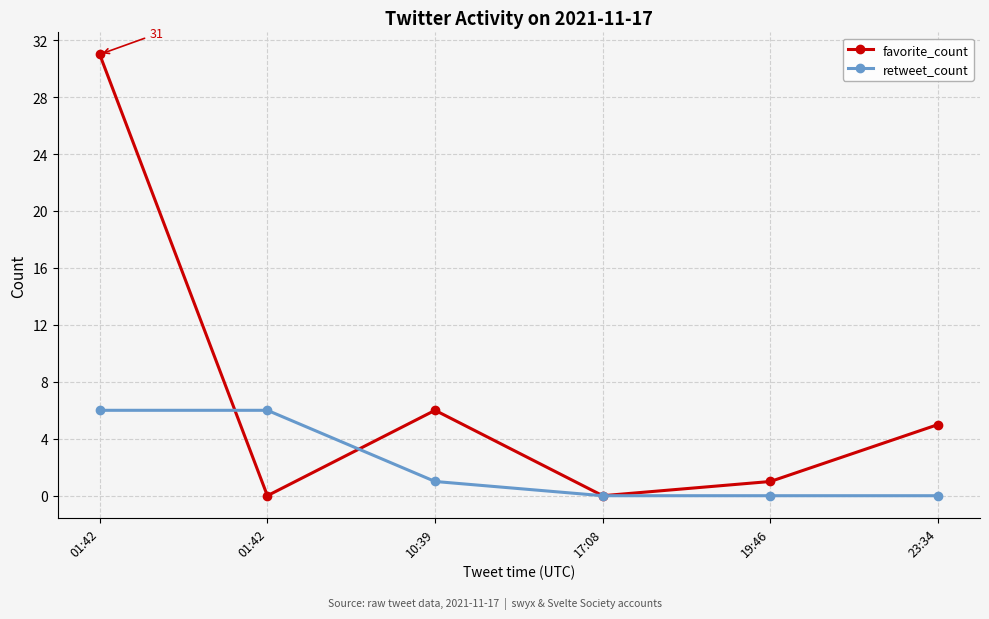

What are all the series names shown in the legend?

favorite_count, retweet_count